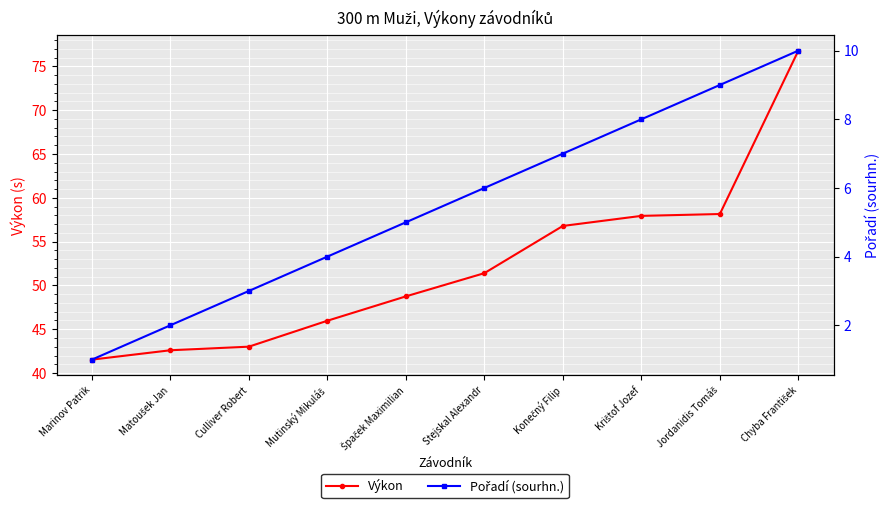

At which label does Výkon first exceed 51?

Stejskal Alexandr